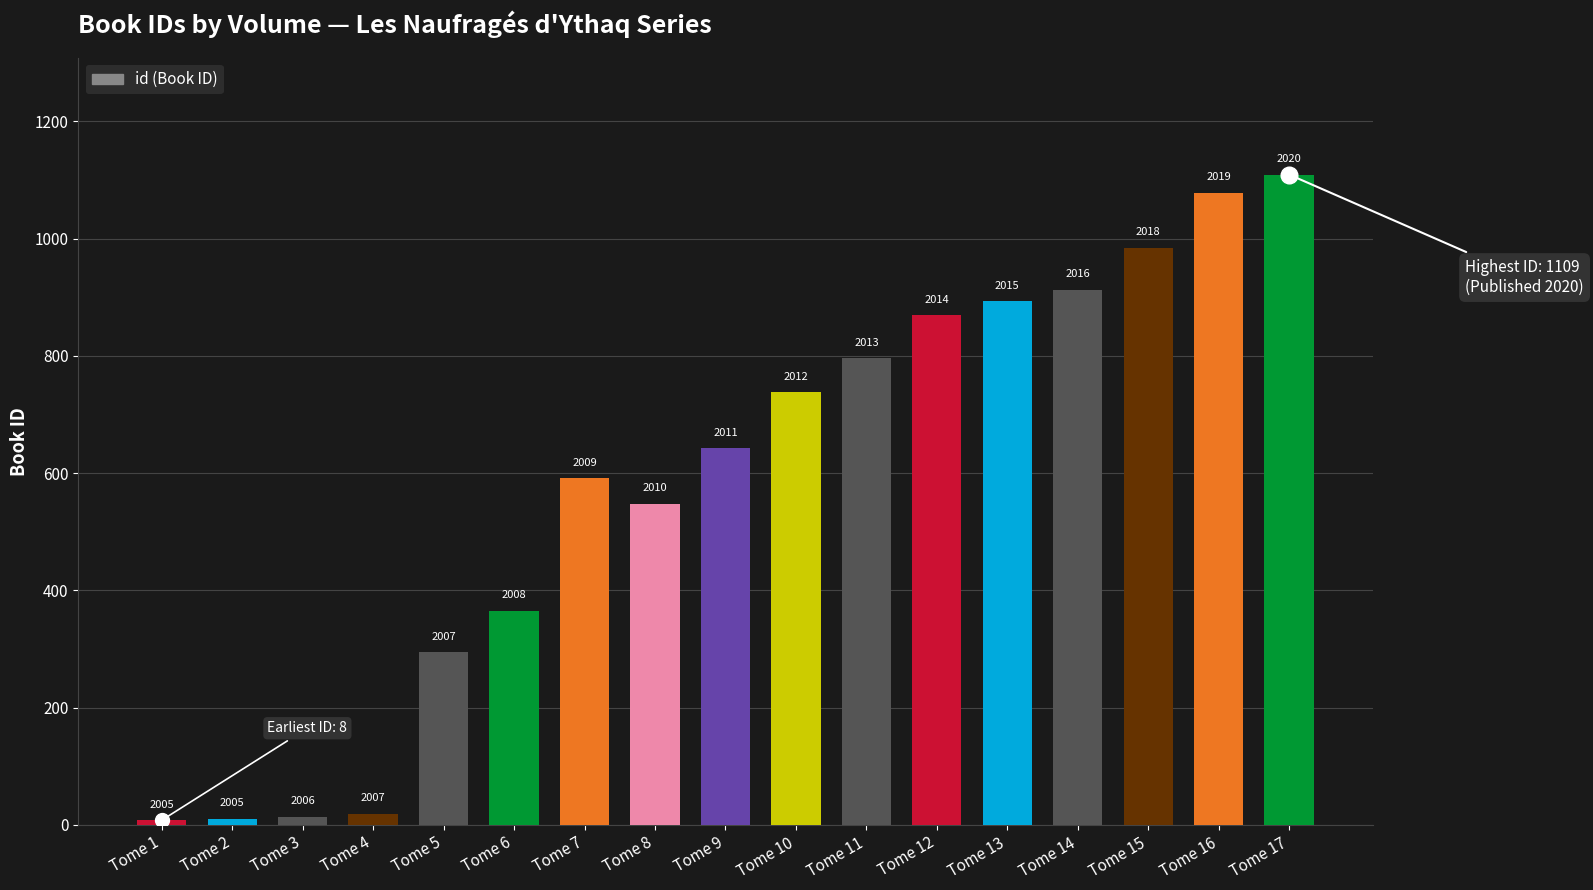

How many bars are there in total?

17